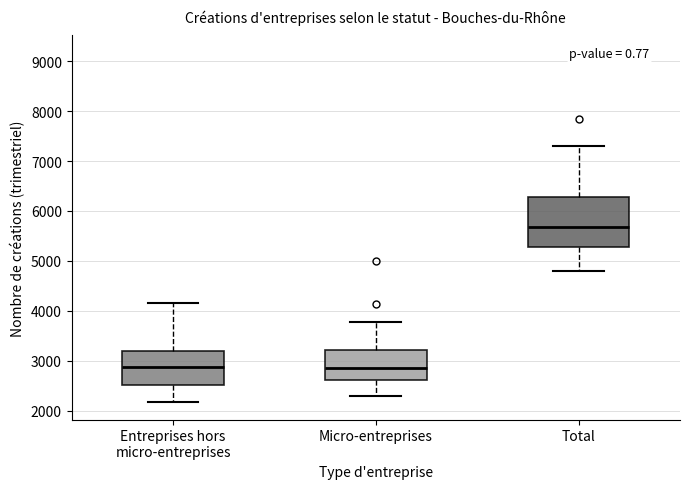

Reading left to right, transcribe this box plot: for each box, give where its median line is, the range the box spans, and where its two whiskers end, as read against the y-axis. The values are not printed on the chart, so give them approximately, as read against the axis.

Entreprises hors micro-entreprises: median 2900, box 2500 to 3200, whiskers 2200 to 4200
Micro-entreprises: median 2800, box 2600 to 3200, whiskers 2300 to 3800
Total: median 5700, box 5300 to 6300, whiskers 4800 to 7300